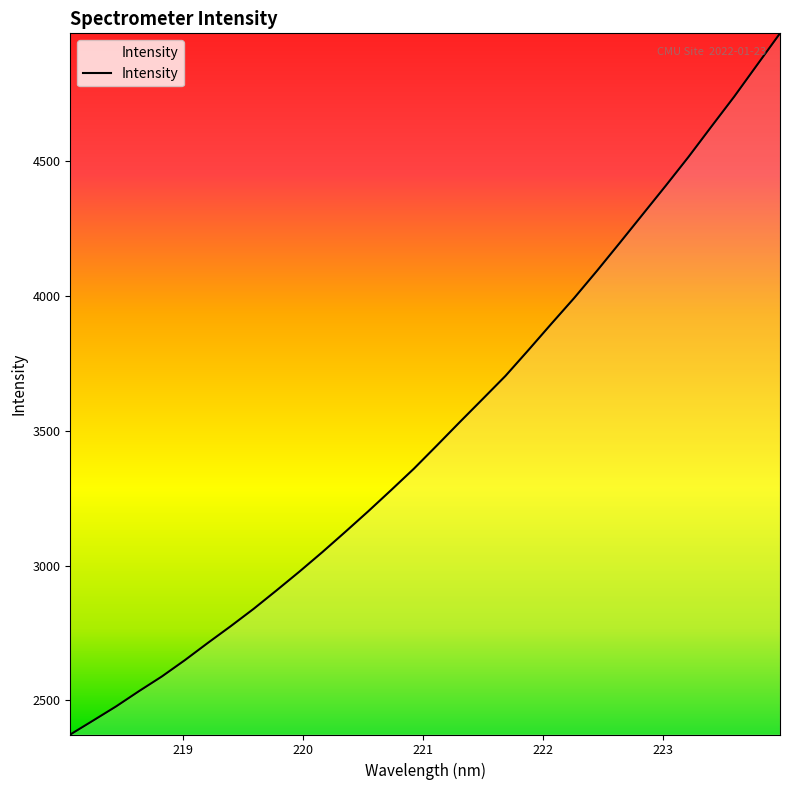

What is the maximum value shown in the chart?

4975.4